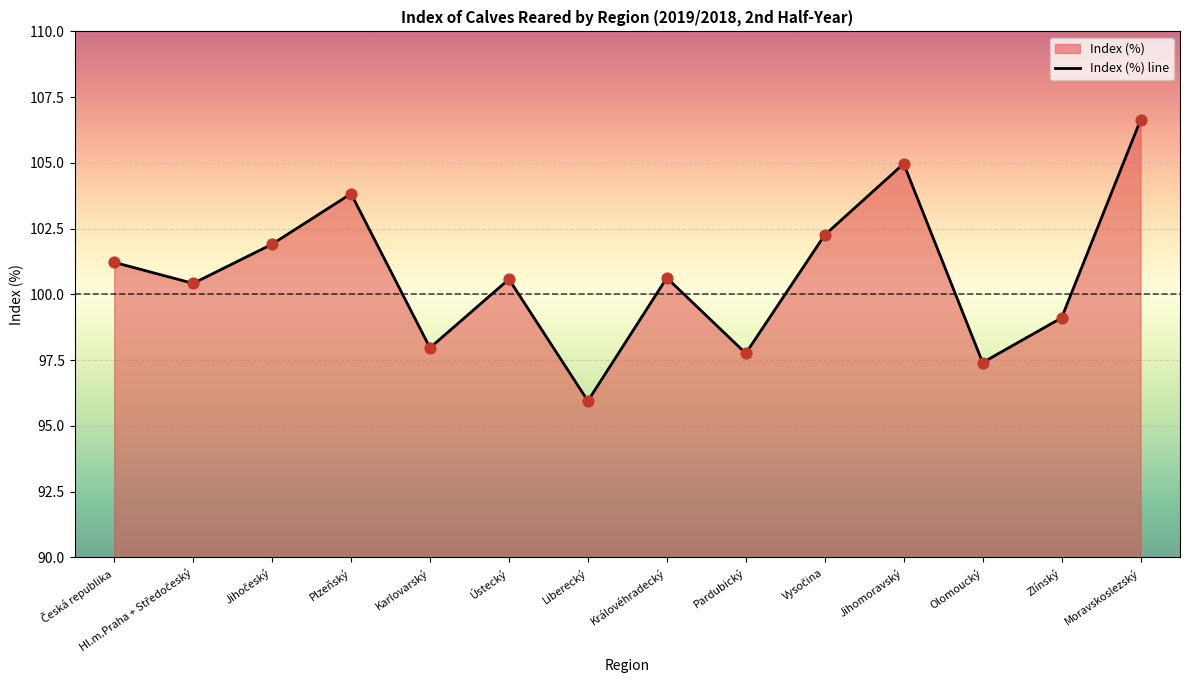

Approximately how many times larger is the value at Jihočeský compared to Ústecký?

1.0